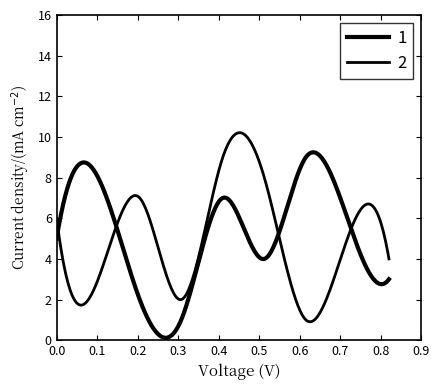

What is the value of the 2 point at the 2nd from the left?

3